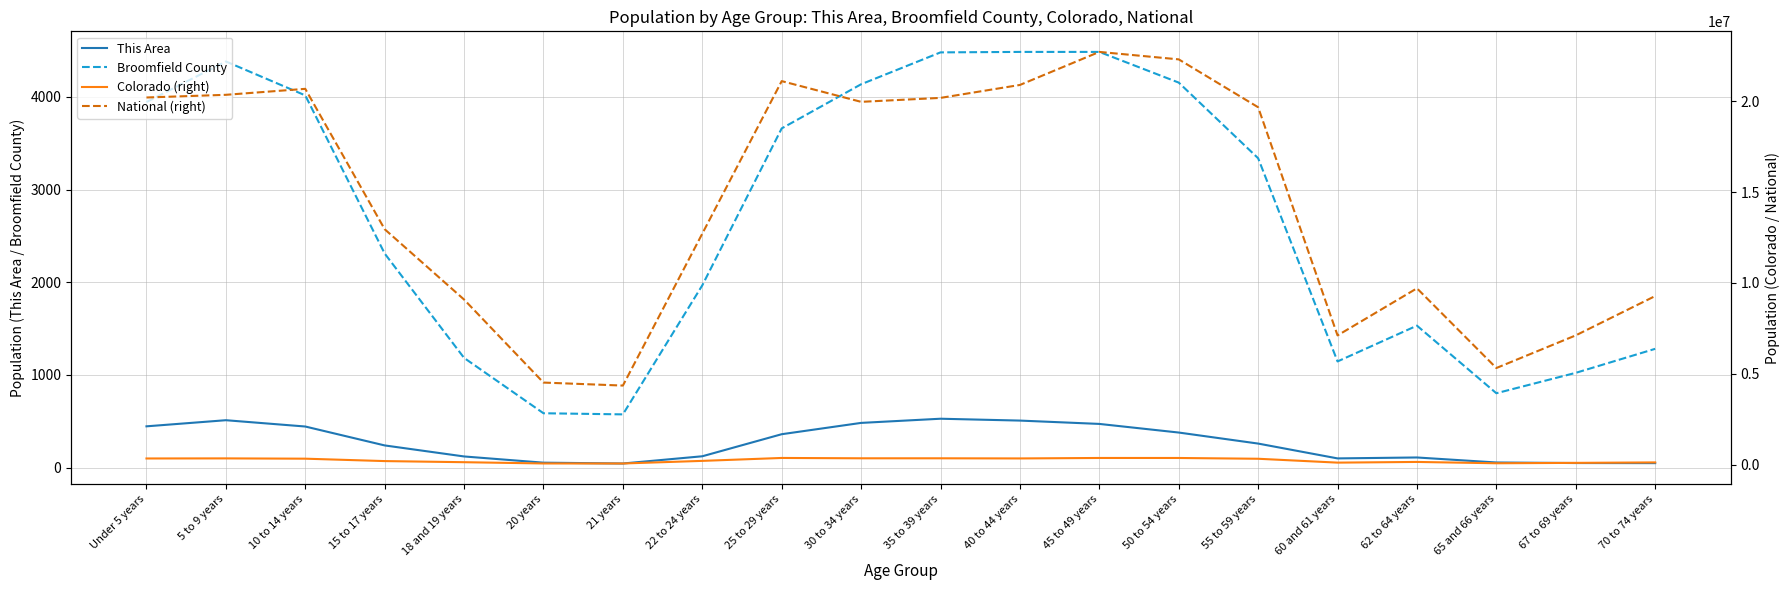

Which series changed the most between 21 years and 50 to 54 years?

National (right)